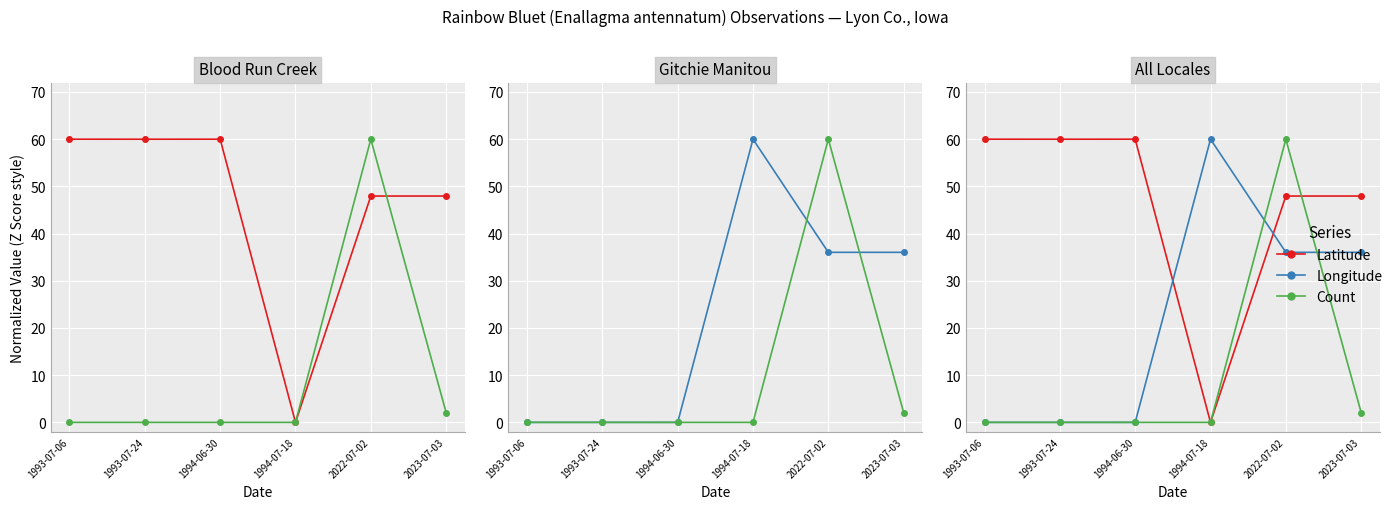

What is the spread (max minus min) of values at 1994-06-30?

60.0